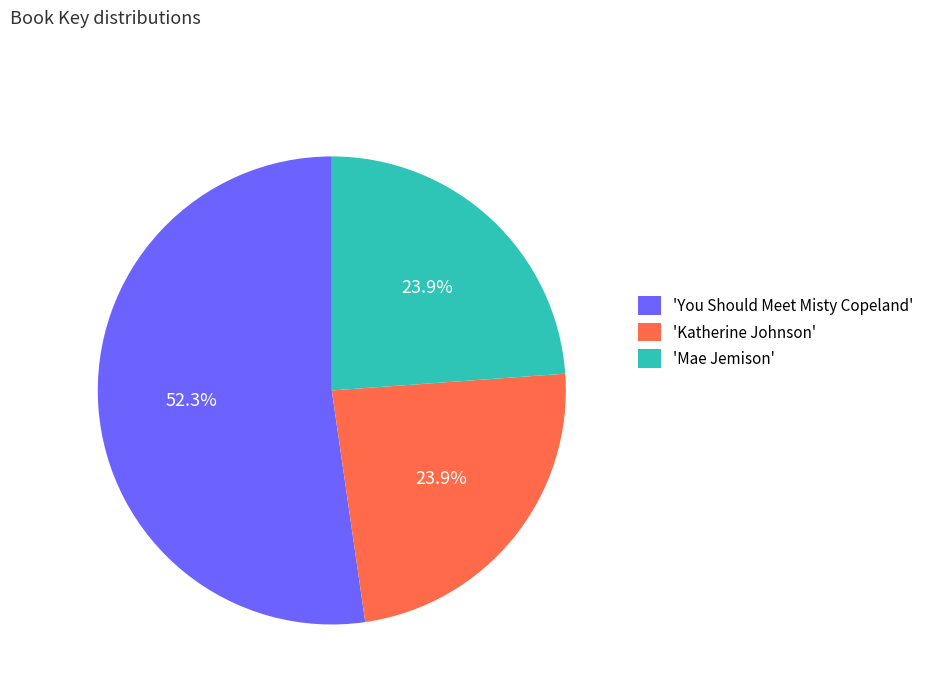

Which has a higher value, 'Mae Jemison' or 'You Should Meet Misty Copeland'?

'You Should Meet Misty Copeland'